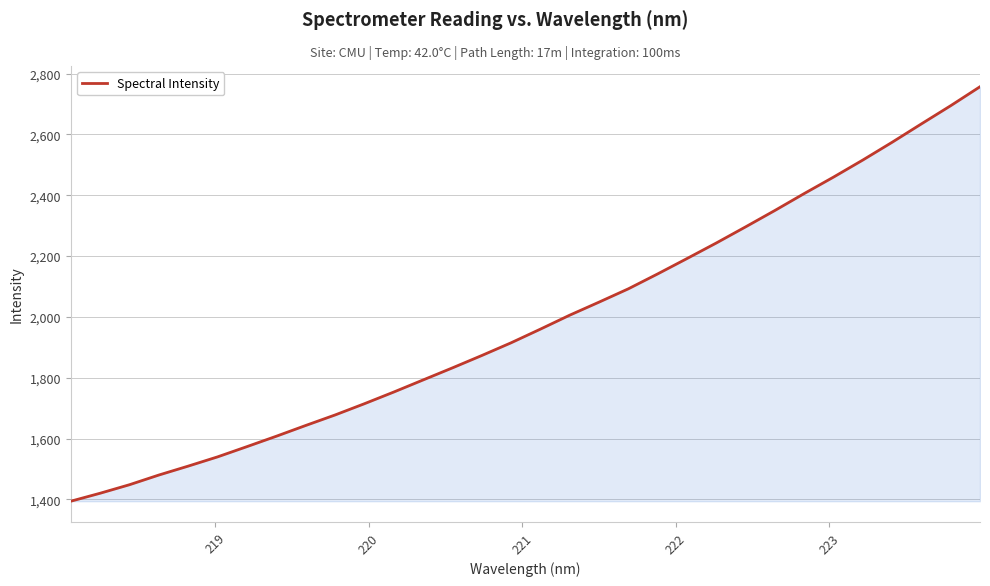

What is the greatest value displayed?

2756.8